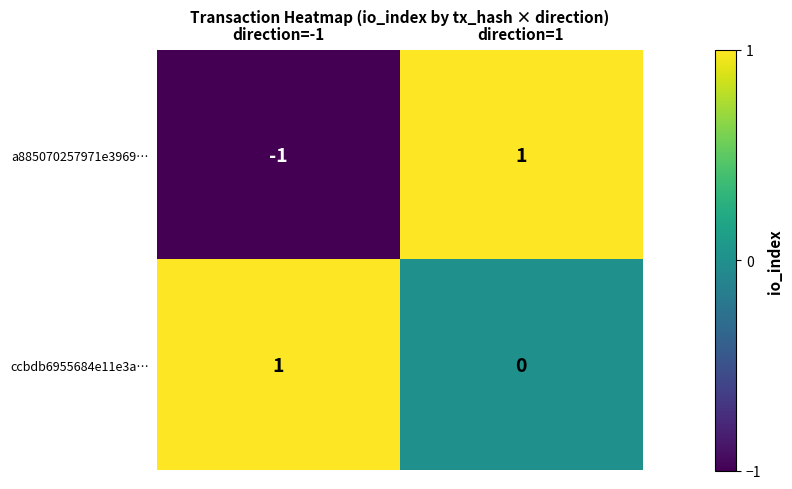

Reading left to right, what are all the values shown in this chart?

a885070257971e3969…: direction=-1=-1	direction=1=1
ccbdb6955684e11e3a…: direction=-1=1	direction=1=0